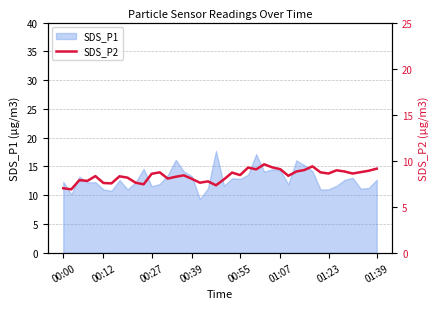

True or false: SDS_P1 has a value of 11.6 at 00:27.

True